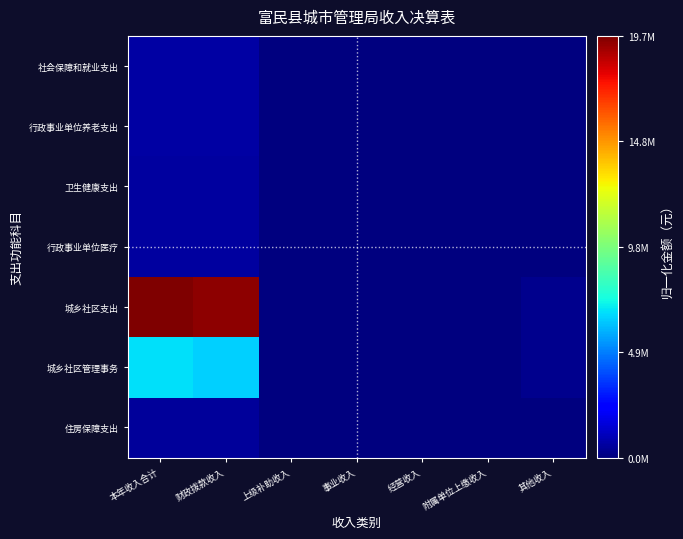

Rank the series by their maximum value, from highest to lowest.

城乡社区支出, 城乡社区管理事务, 社会保障和就业支出, 行政事业单位养老支出, 卫生健康支出, 行政事业单位医疗, 住房保障支出